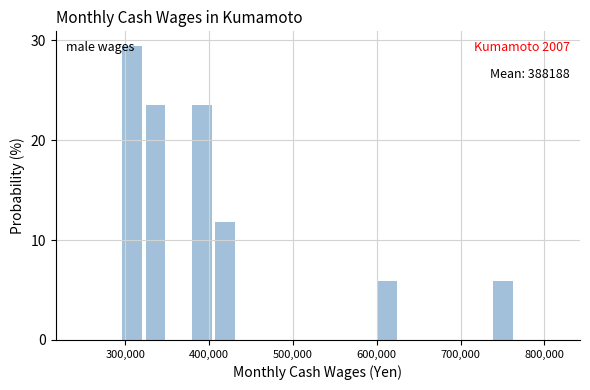

Read against the x-axis, roughly where is the centre of the tallest bar?

310000